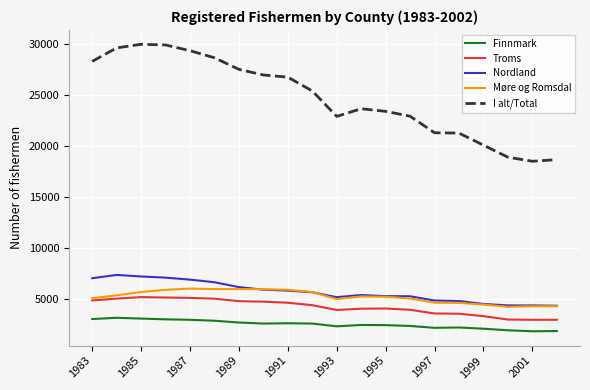

What is the maximum value for Finnmark?

3120